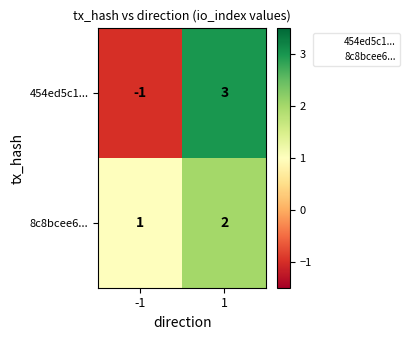

What is the sum of the 8c8bcee6... values at -1 and 1?

3